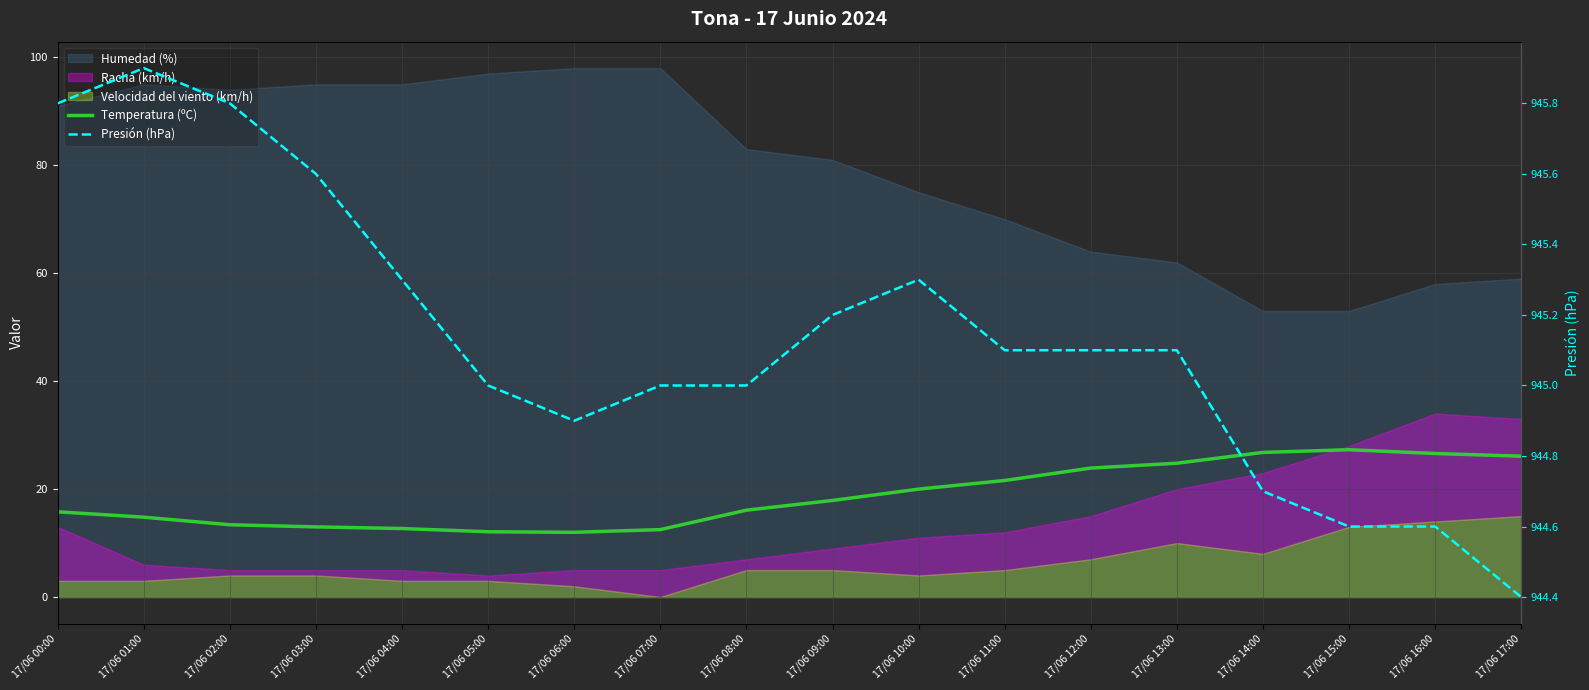

The value of Temperatura (ºC) at 17/06 09:00 is 9.2. True or false?

False